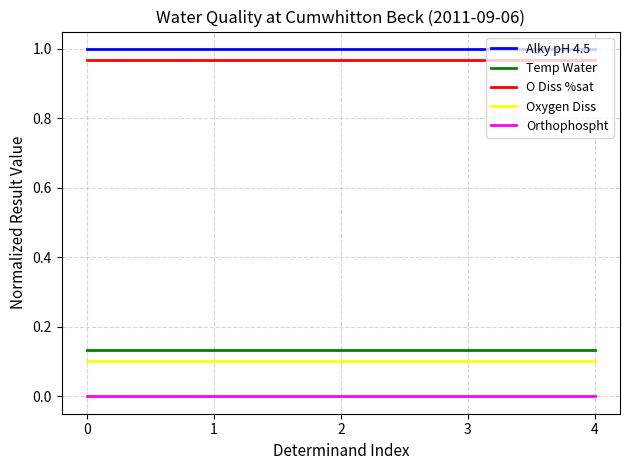

The value of Oxygen Diss at 0 is 0.1. True or false?

True